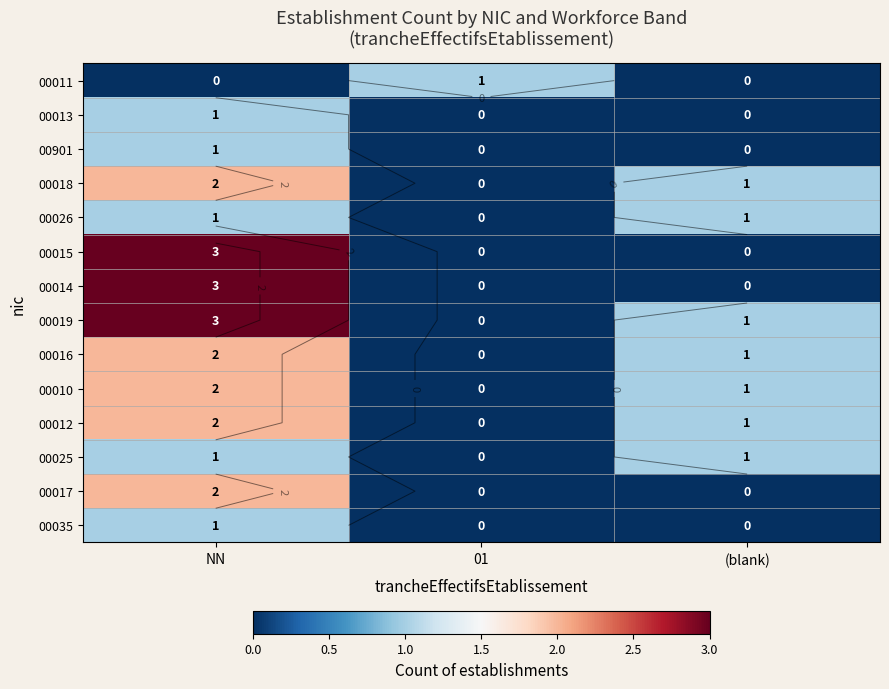

Which series has the largest total across all categories?

00019